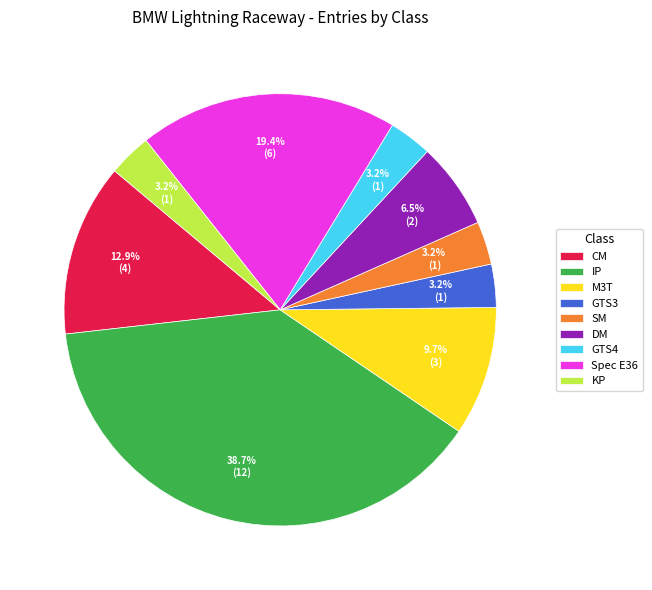

How many segments does this pie chart have?

9